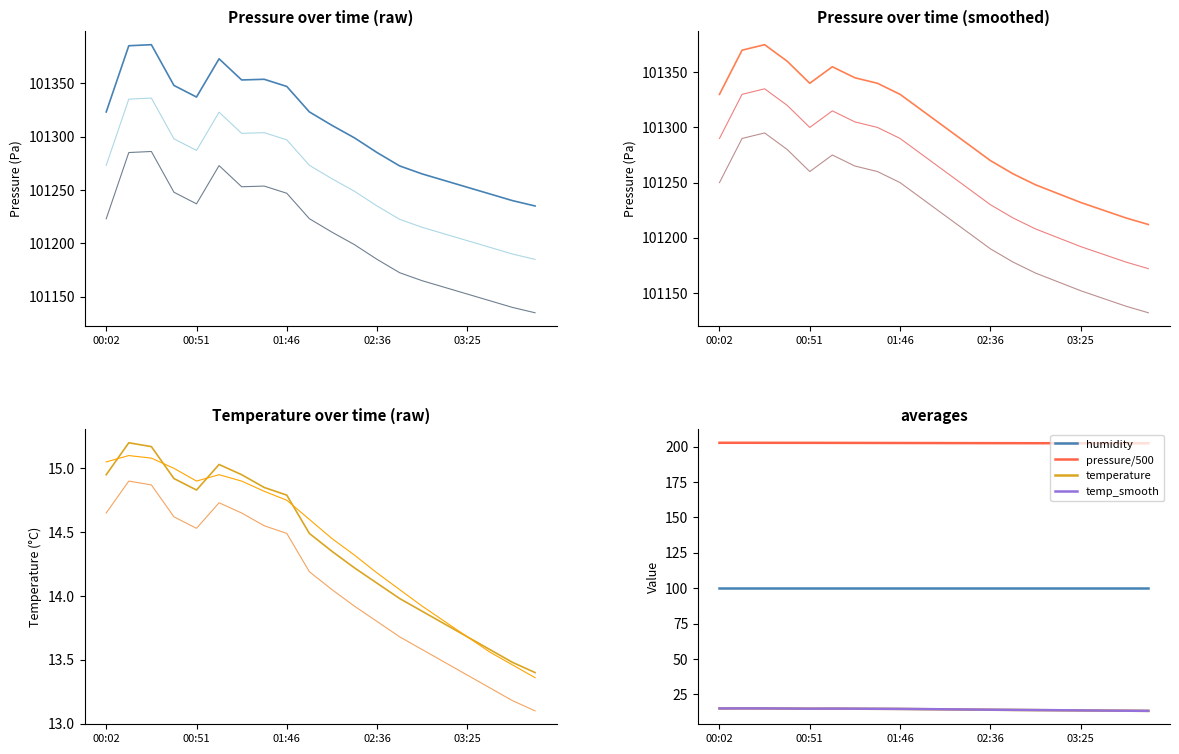

Between 01:16 and 00:26, which is larger?

00:26